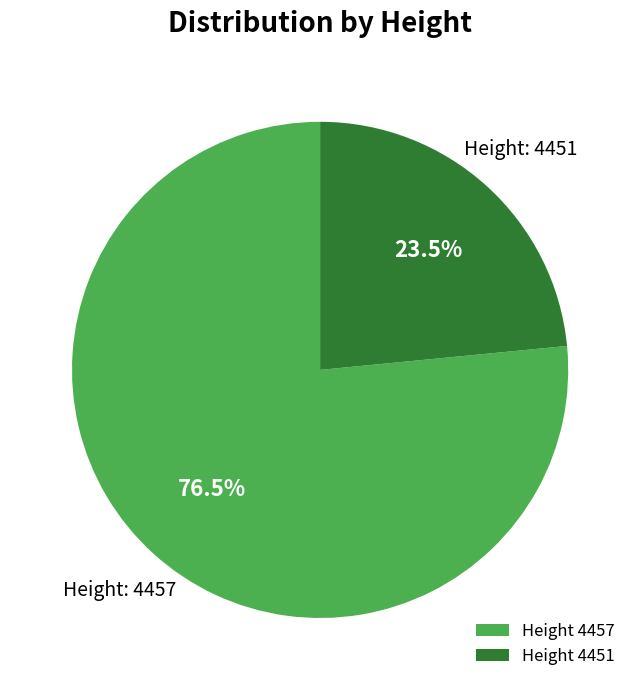

Rank the categories by value from highest to lowest.

Height 4457, Height 4451